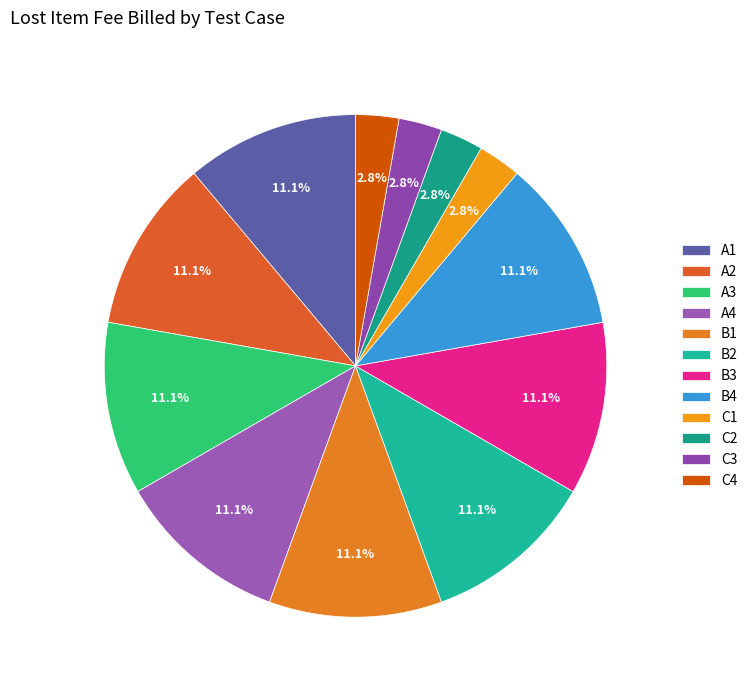

To the nearest percent, what is the difference between the largest and smallest slice percentages?

8%